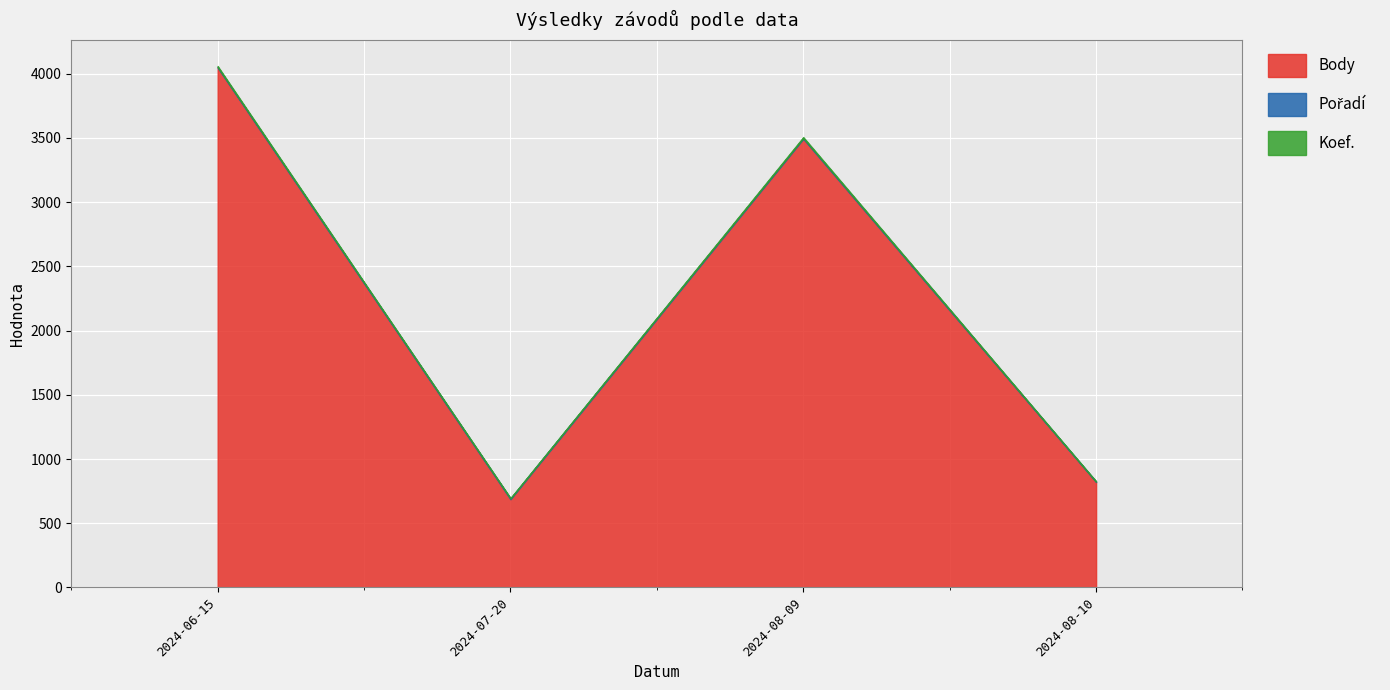

Does the chart display data point markers on the line(s)?

No